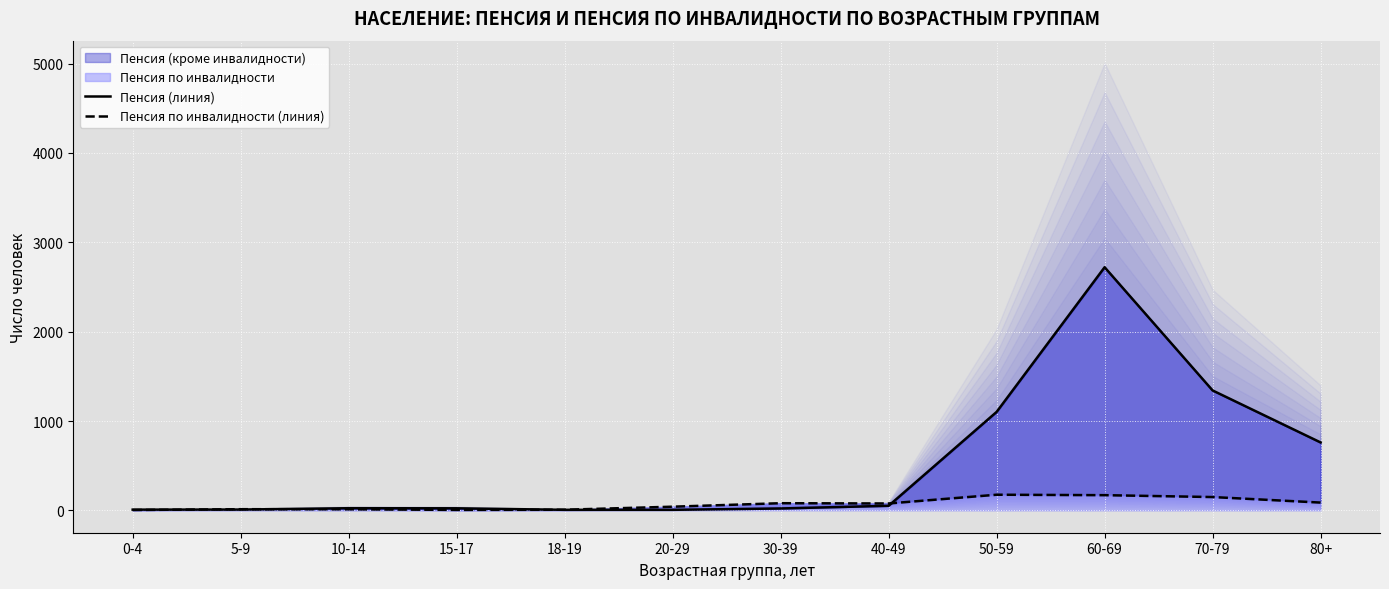

Which category has the lowest value in the Пенсия (линия) series?

18-19